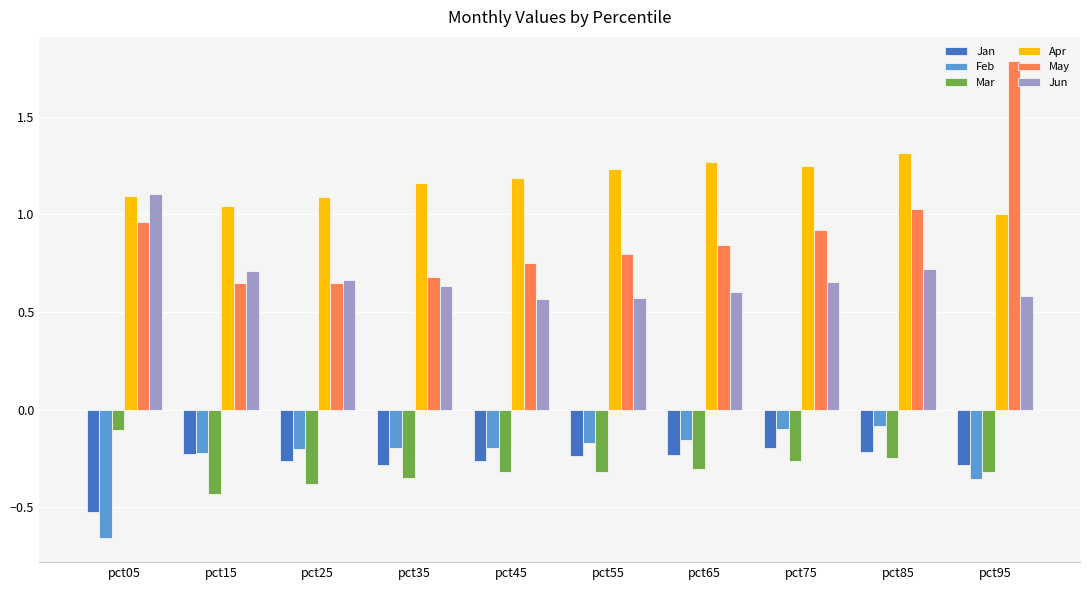

What is the difference between the maximum and second lowest values in the Apr series?

0.3